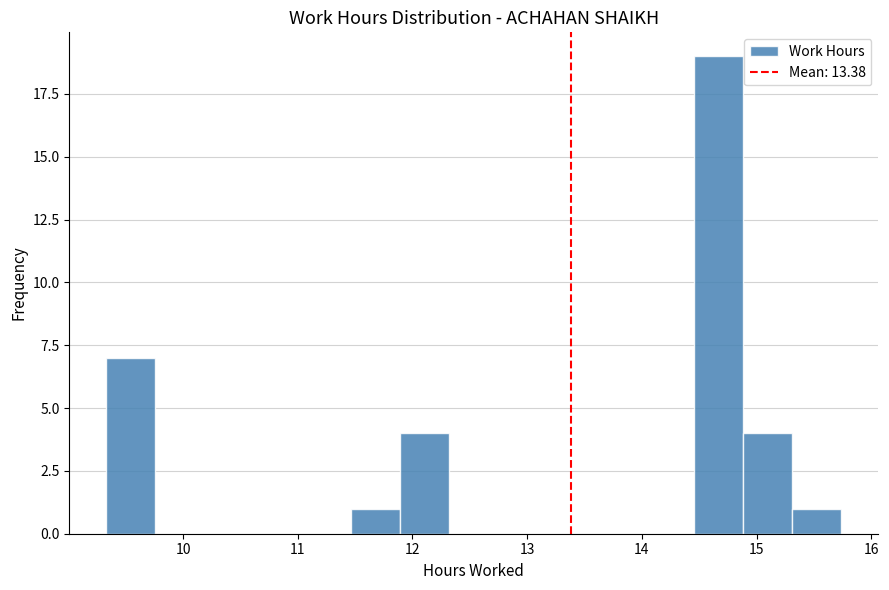

Reading left to right, transcribe this chart: for each bar, give the range it covers on the x-axis and its height. Neither the bar edges nor the heights are printed on the chart, so give them approximately, as read against the axes.

9.3 to 9.8: 7
9.8 to 10.2: 0
10.2 to 10.6: 0
10.6 to 11.0: 0
11.0 to 11.5: 0
11.5 to 11.9: 1
11.9 to 12.3: 4
12.3 to 12.7: 0
12.7 to 13.2: 0
13.2 to 13.6: 0
13.6 to 14.0: 0
14.0 to 14.5: 0
14.5 to 14.9: 19
14.9 to 15.3: 4
15.3 to 15.7: 1